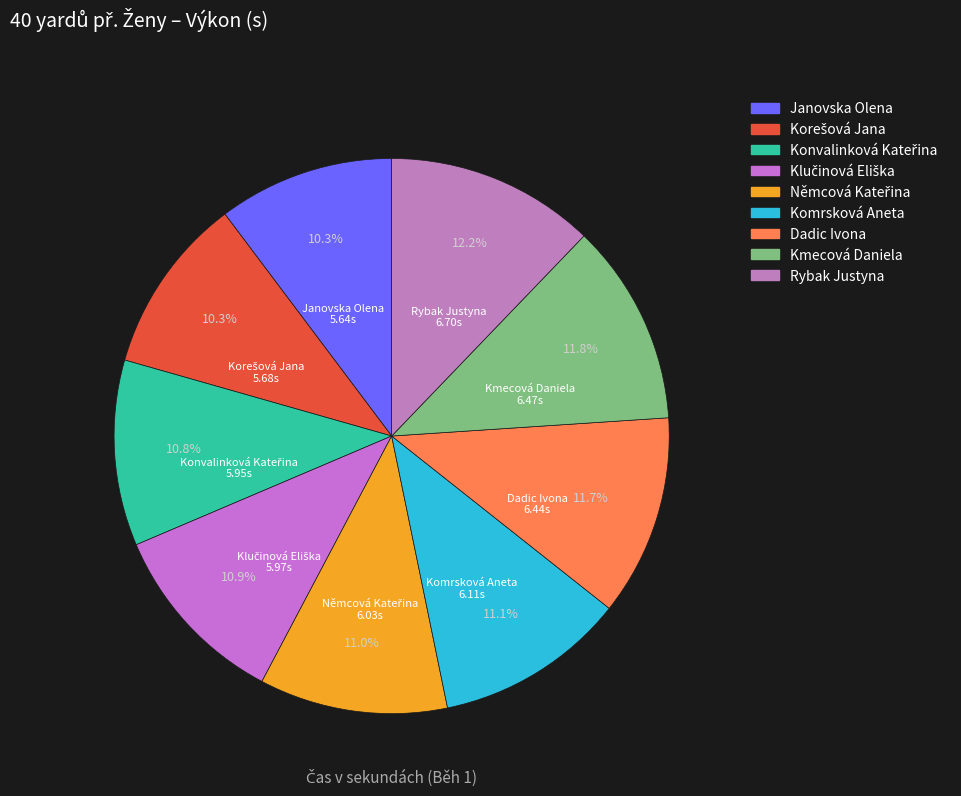

How many segments does this pie chart have?

9